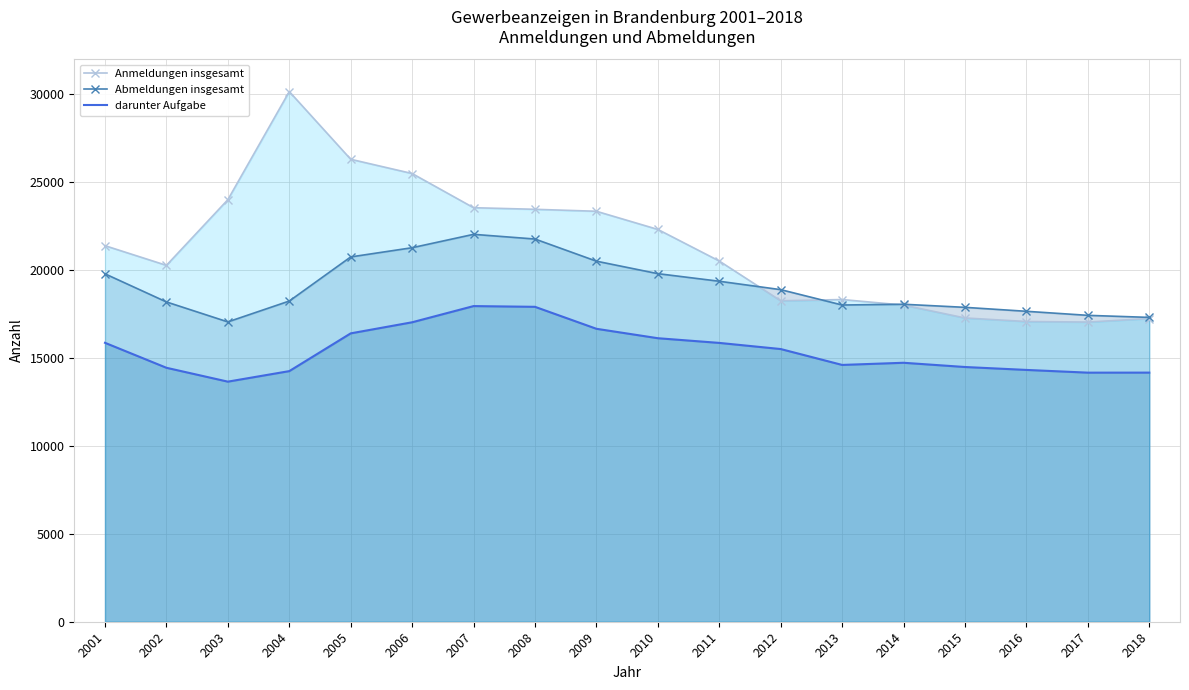

Is the value of Abmeldungen insgesamt at 2004 greater than the value of Anmeldungen insgesamt at 2016?

Yes